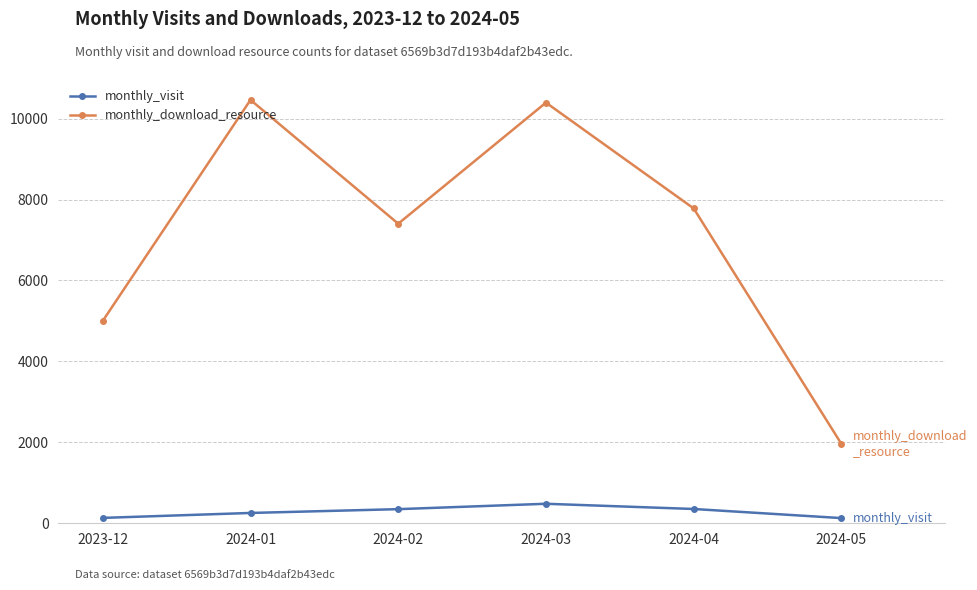

List the series in order of their peak value, lowest first.

monthly_visit, monthly_download_resource